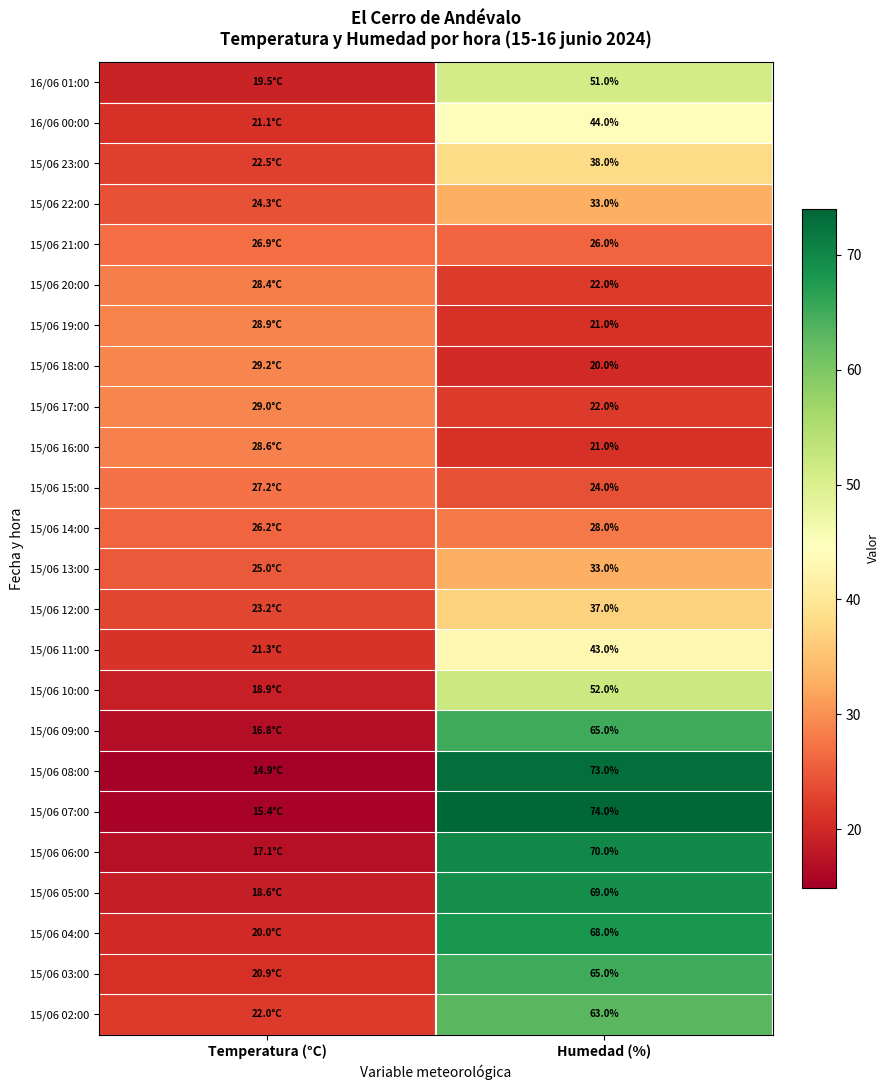

True or false: 15/06 11:00 has a value of 10.2 at Humedad (%).

False